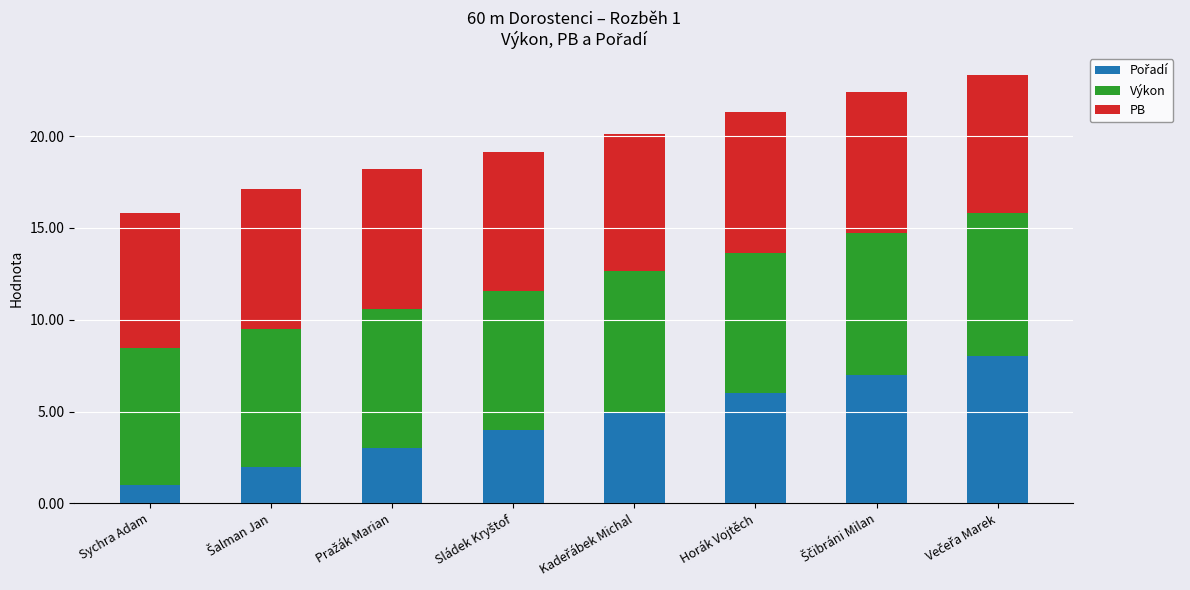

What is the total value across all series at Sychra Adam?

15.8